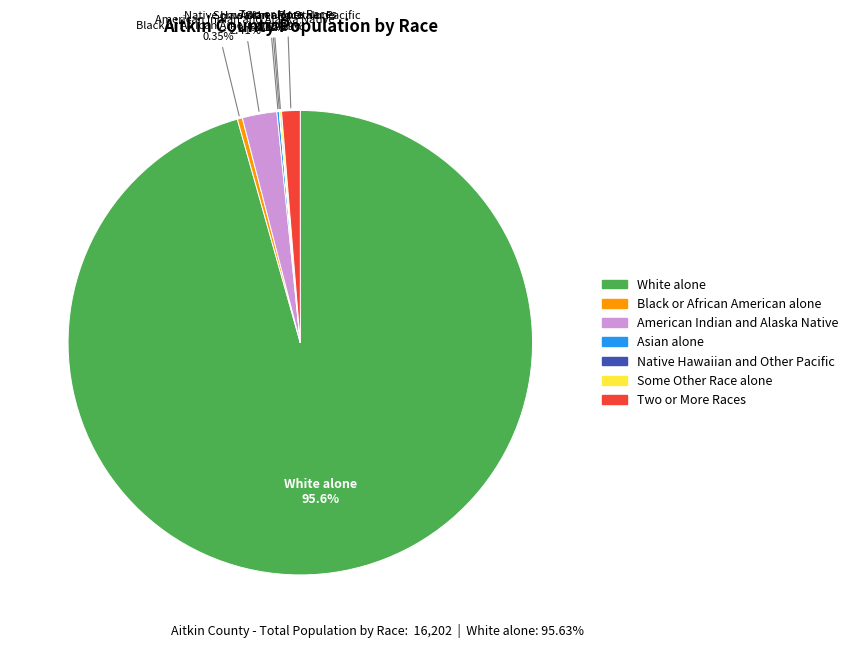

True or false: Two or More Races accounts for 11% of the total.

False